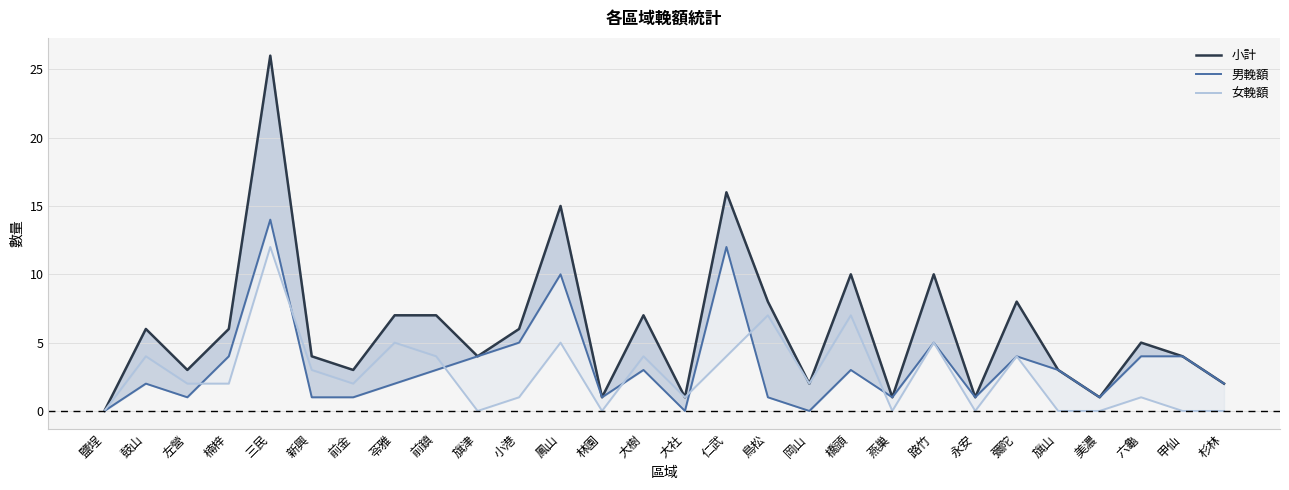

Which category has the lowest value in the 女輓額 series?

鹽埕